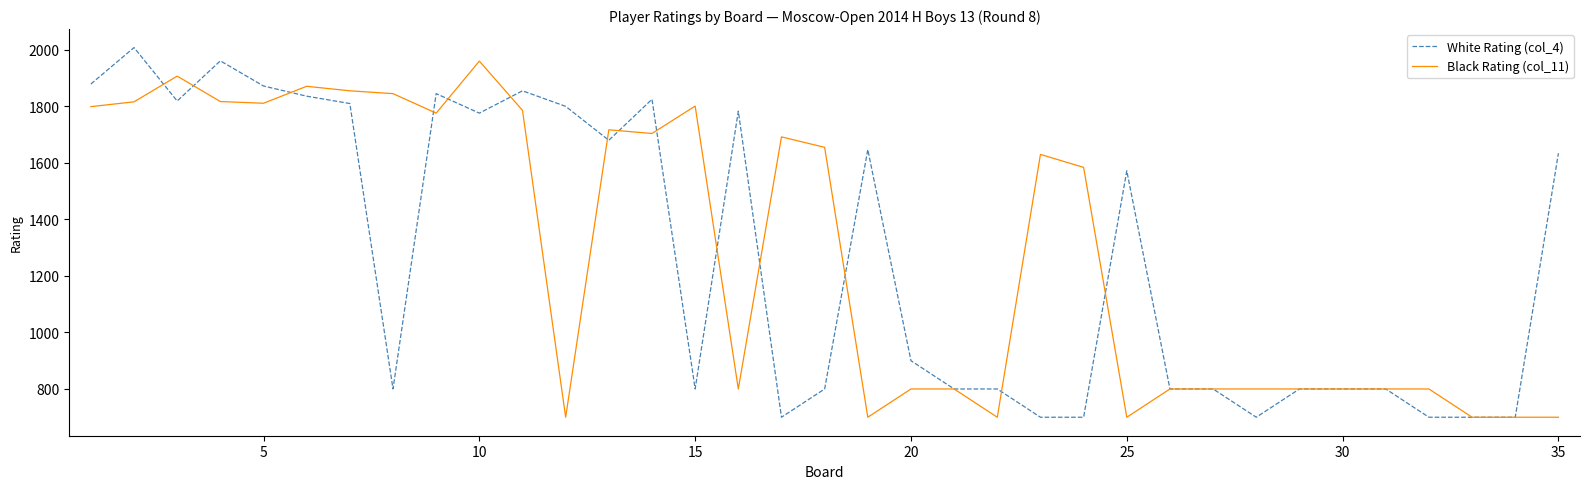

What is the lowest value of the White Rating (col_4) series?

700